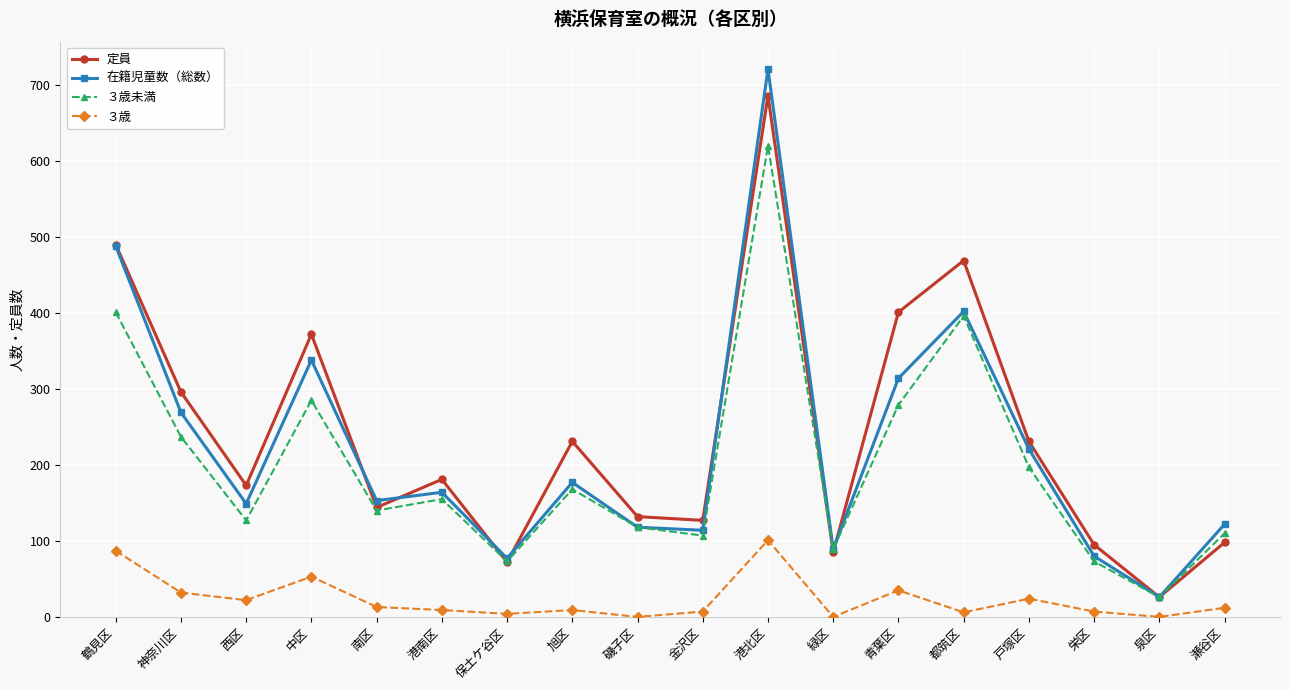

At which label does 在籍児童数（総数） first exceed 164?

鶴見区